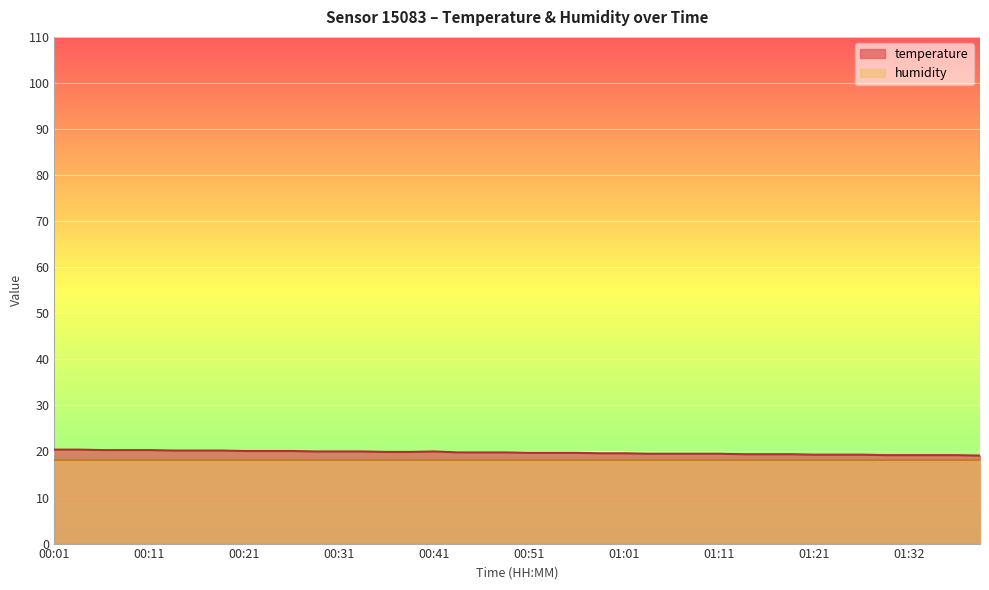

How many series are shown in this chart?

2